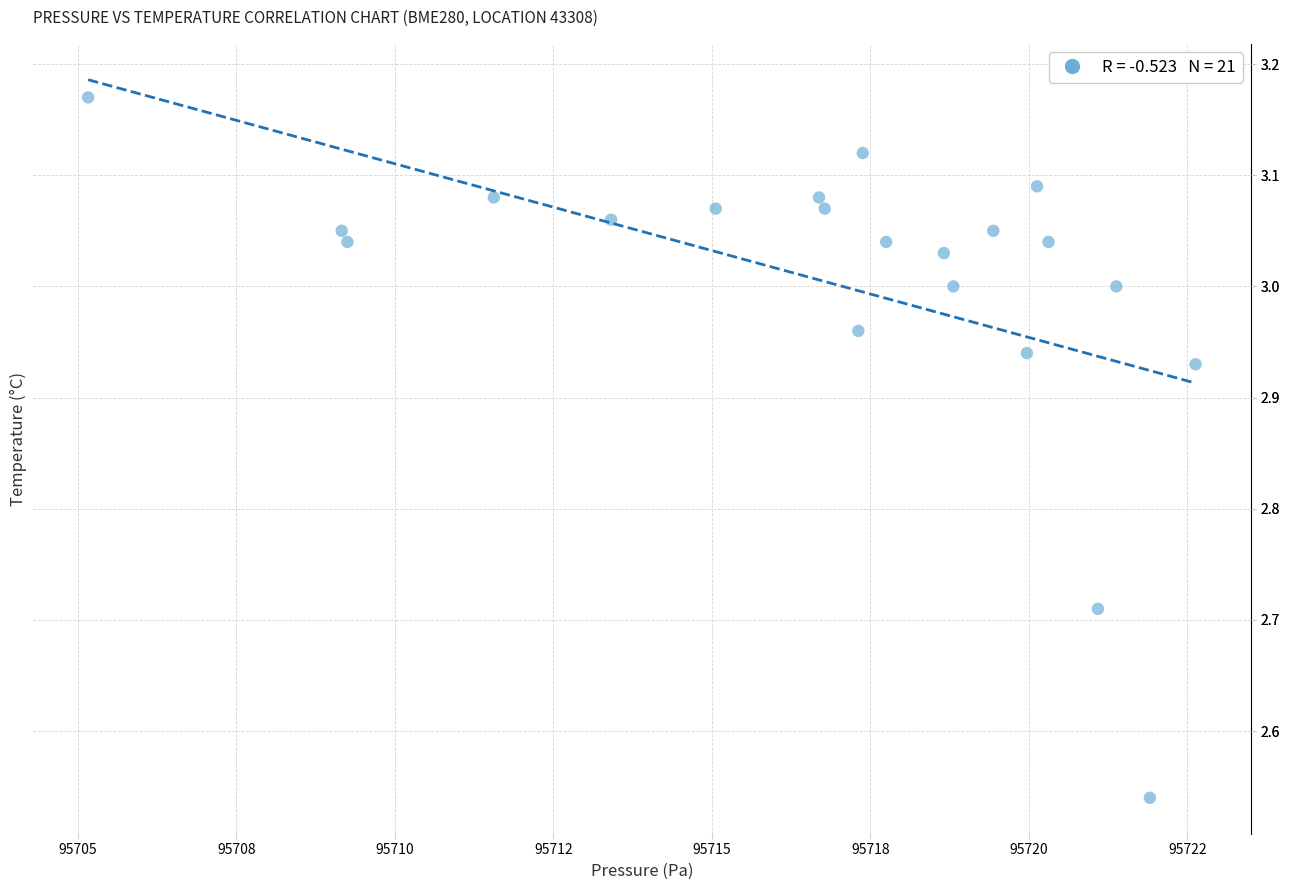

What is the range of Y values (max minus min)?

0.6